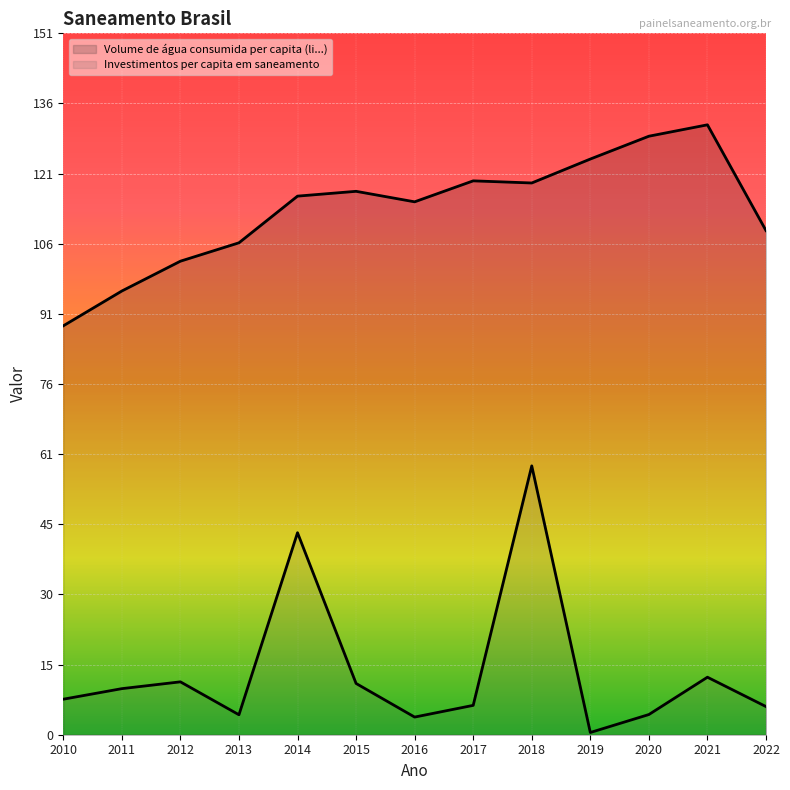

Between 2020 and 2022, which series saw the biggest shift?

Volume de água consumida per capita (li...)